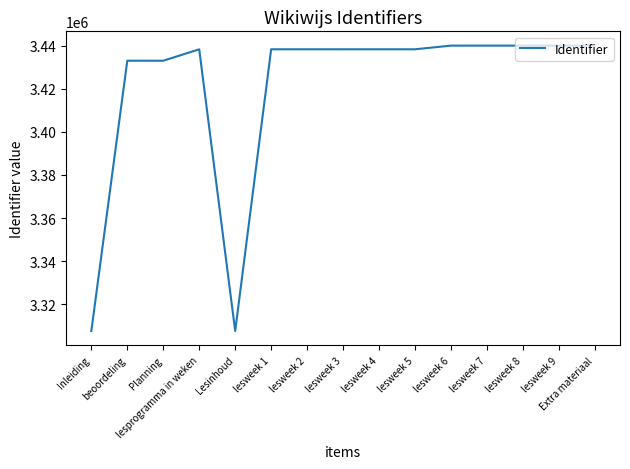

Is it true that the value at Extra materiaal is 5743237?

False